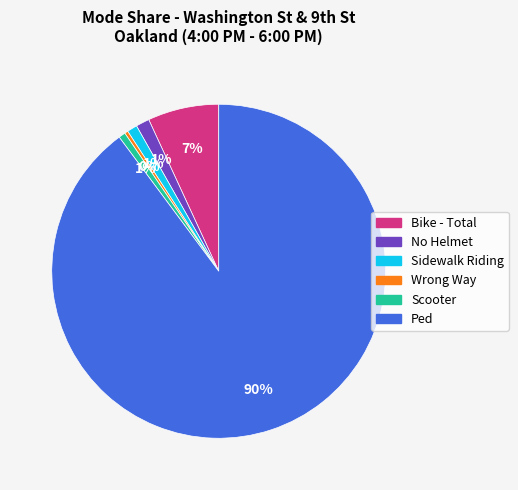

What is the largest slice in the pie chart?

Ped